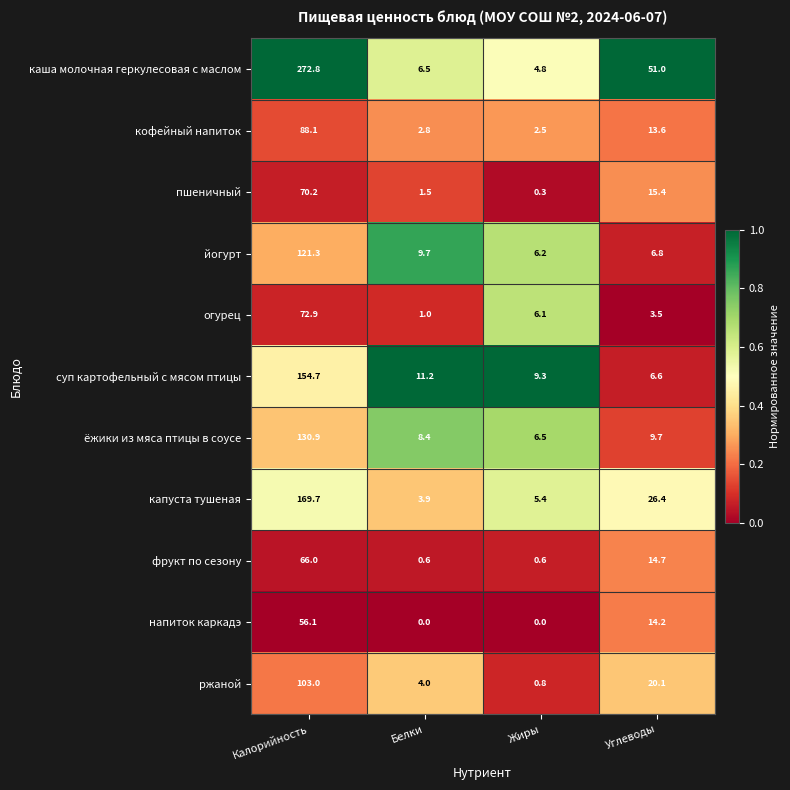

Count the number of categories in the chart.

4